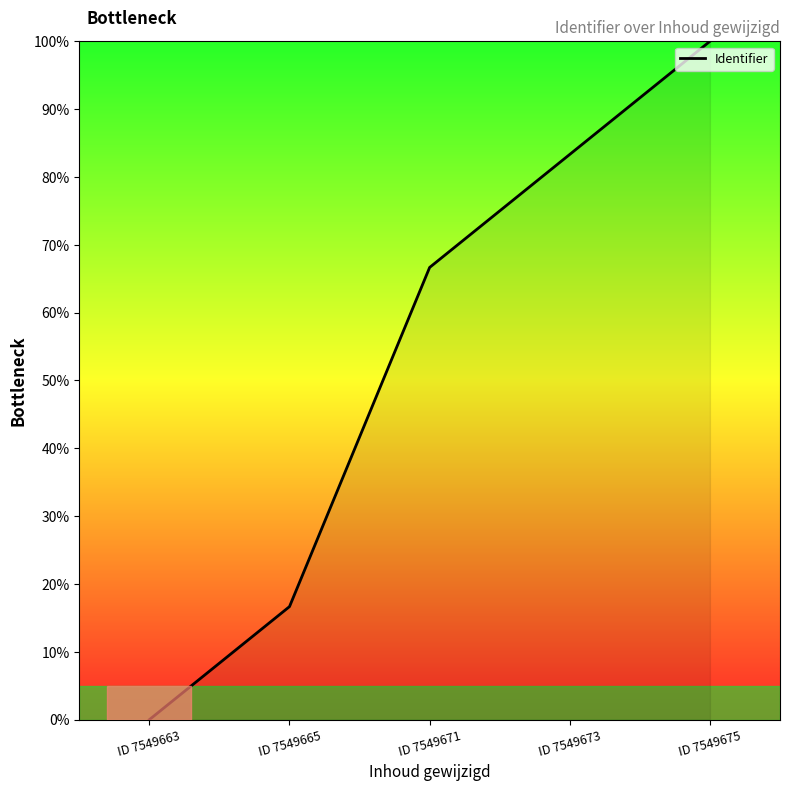

Reading right to left, transcribe all the data shown in this chart.

ID 7549675=100.0	ID 7549673=83.3	ID 7549671=66.7	ID 7549665=16.7	ID 7549663=0.0